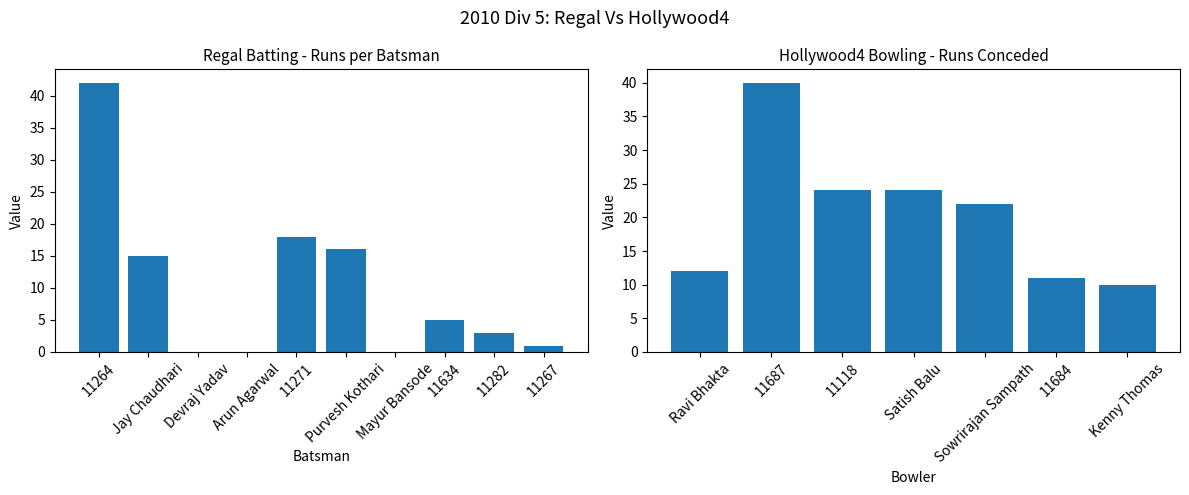

Which series has the largest range (max minus min)?

Runs